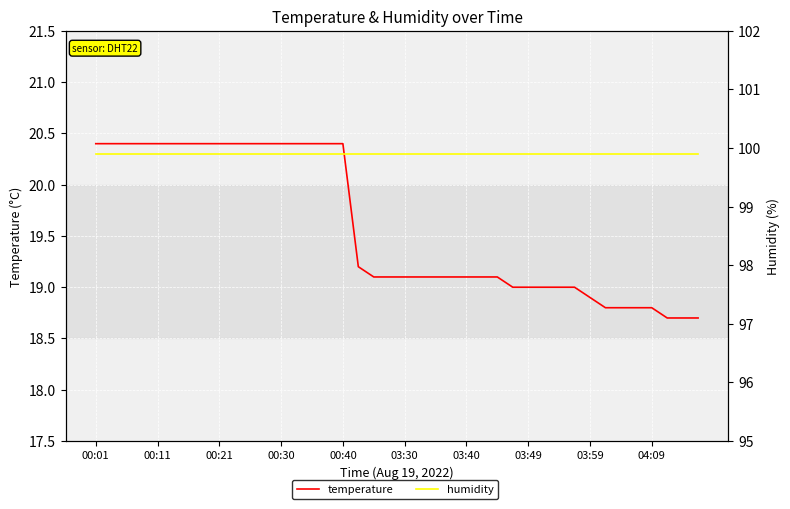

At which label does humidity reach its minimum?

00:01